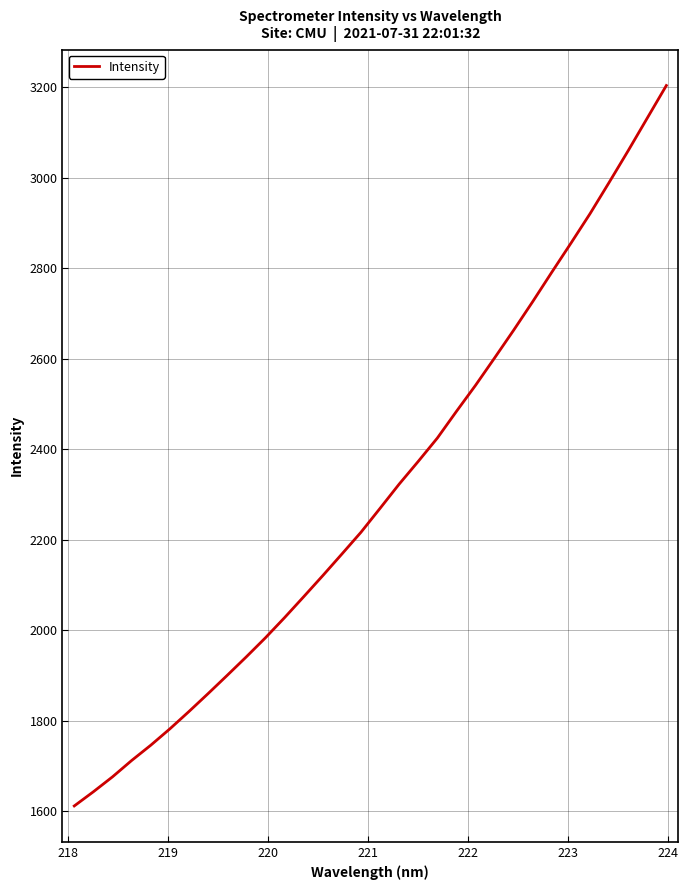

What is the sum of all values?

73640.8